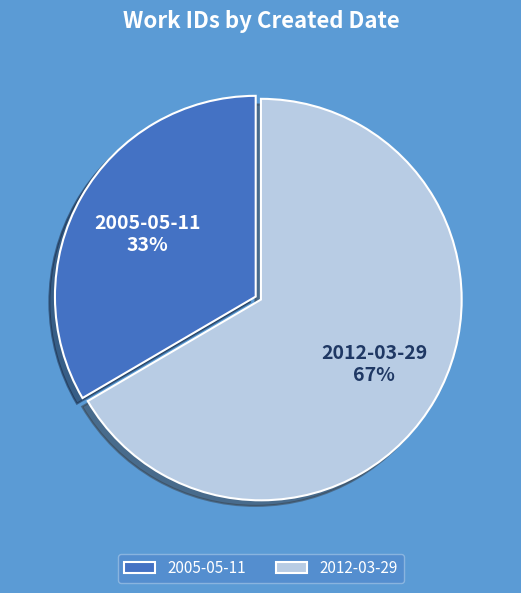

What percentage is the 2012-03-29 slice, to the nearest percent?

67%